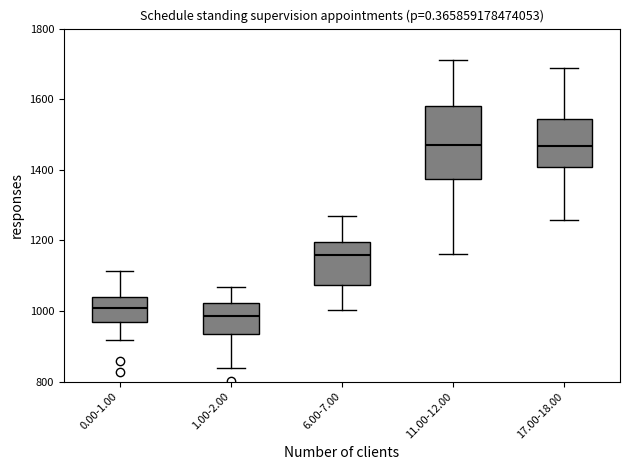

Which box is the tallest, from its lower edge to its upper edge?

11.00-12.00